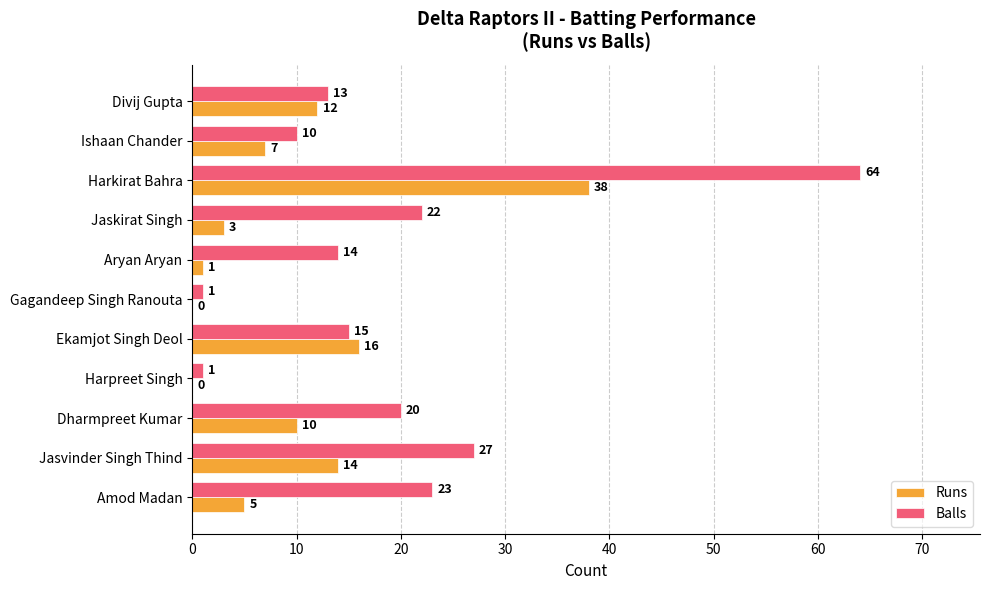

At which label is Runs closest to 19?

Ekamjot Singh Deol